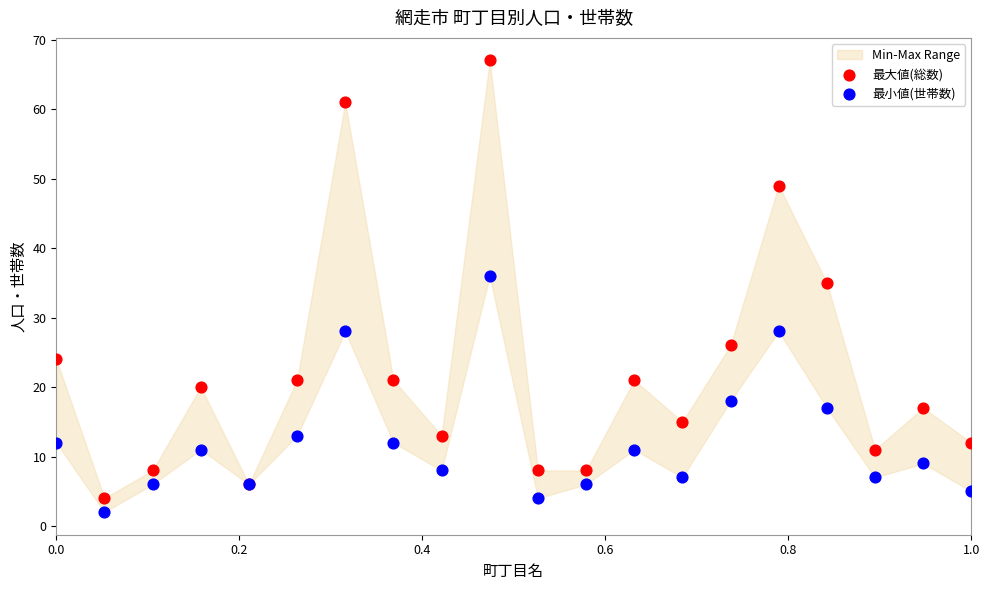

Across all series, what Y value is closest to 34?

35